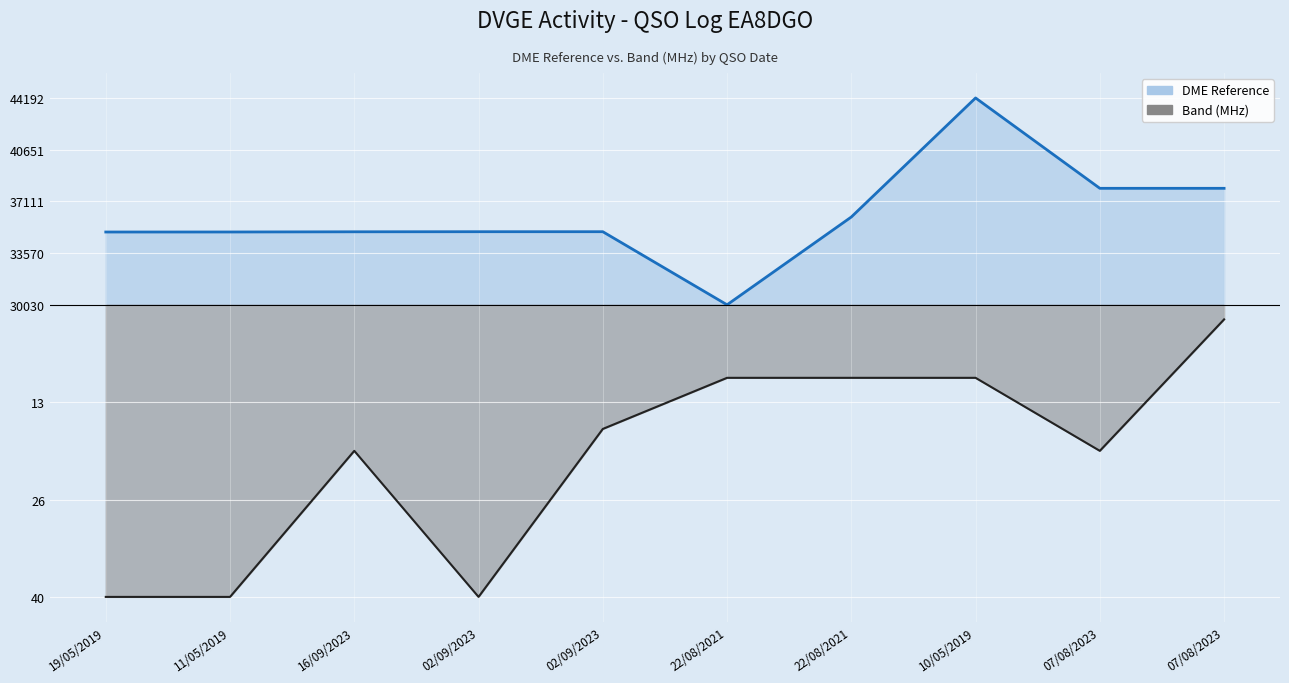

In Band (MHz) ×500 neg, how many points are higher than both neighbors (excluding endpoints)?

1